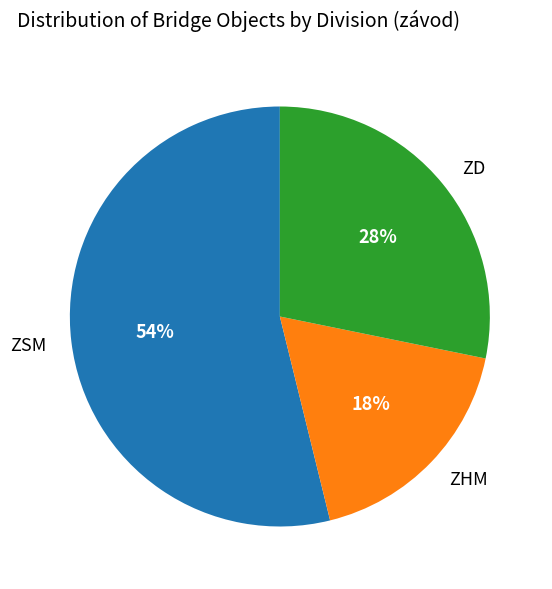

Is there any slice that represents more than half of the pie?

Yes